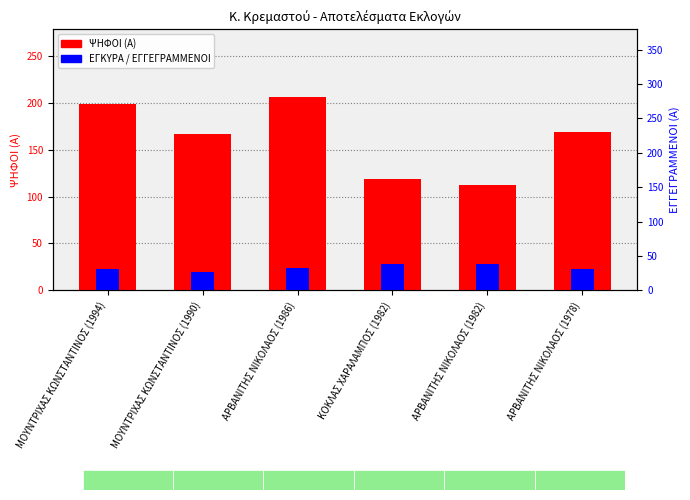

What is the difference between the ΕΓΚΥΡΑ / ΕΓΓΕΓΡΑΜΜΕΝΟΙ values at ΜΟΥΝΤΡΙΧΑΣ ΚΩΝΣΤΑΝΤΙΝΟΣ (1990) and ΑΡΒΑΝΙΤΗΣ ΝΙΚΟΛΑΟΣ (1982)?

8.8